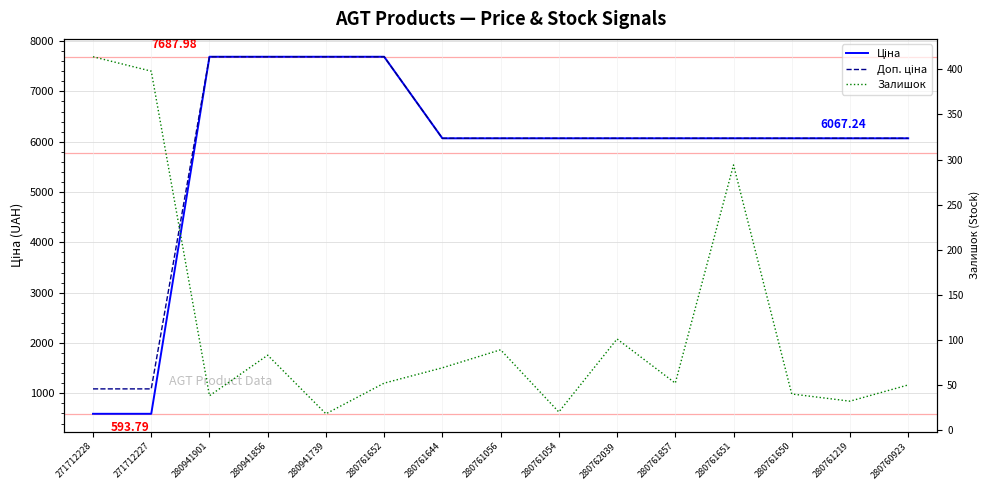

Which category has the highest value in the Залишок series?

271712228